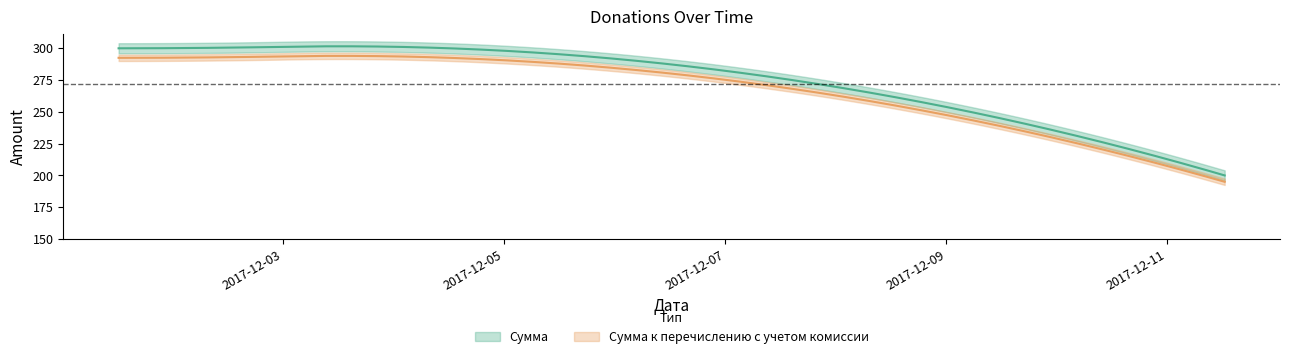

Which category has the lowest value in the Сумма series?

2017-12-11 12:26:45